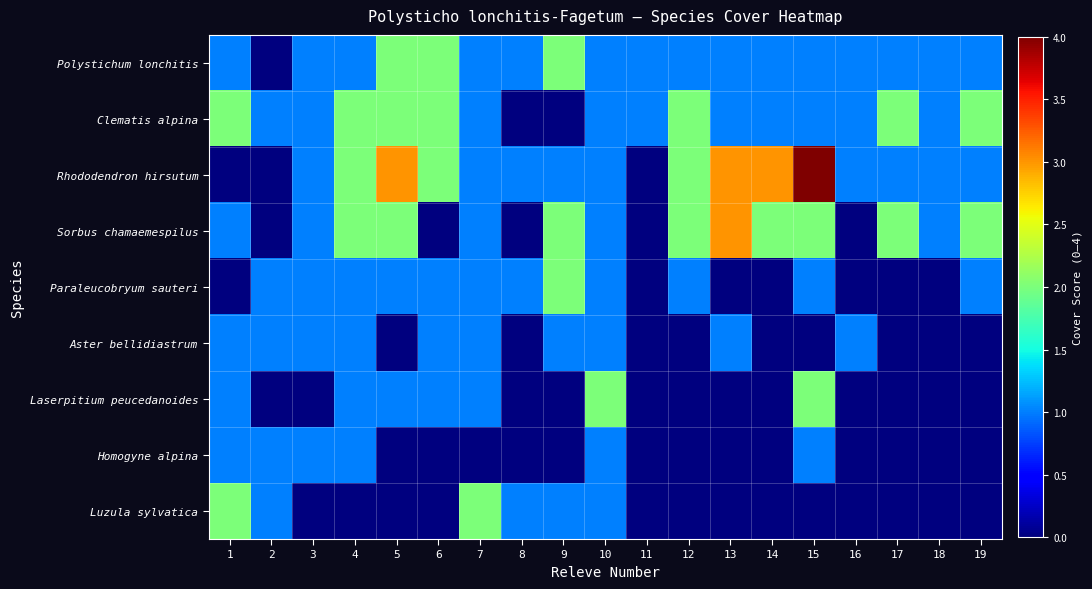

At which category does the chart reach its minimum across all series?

2